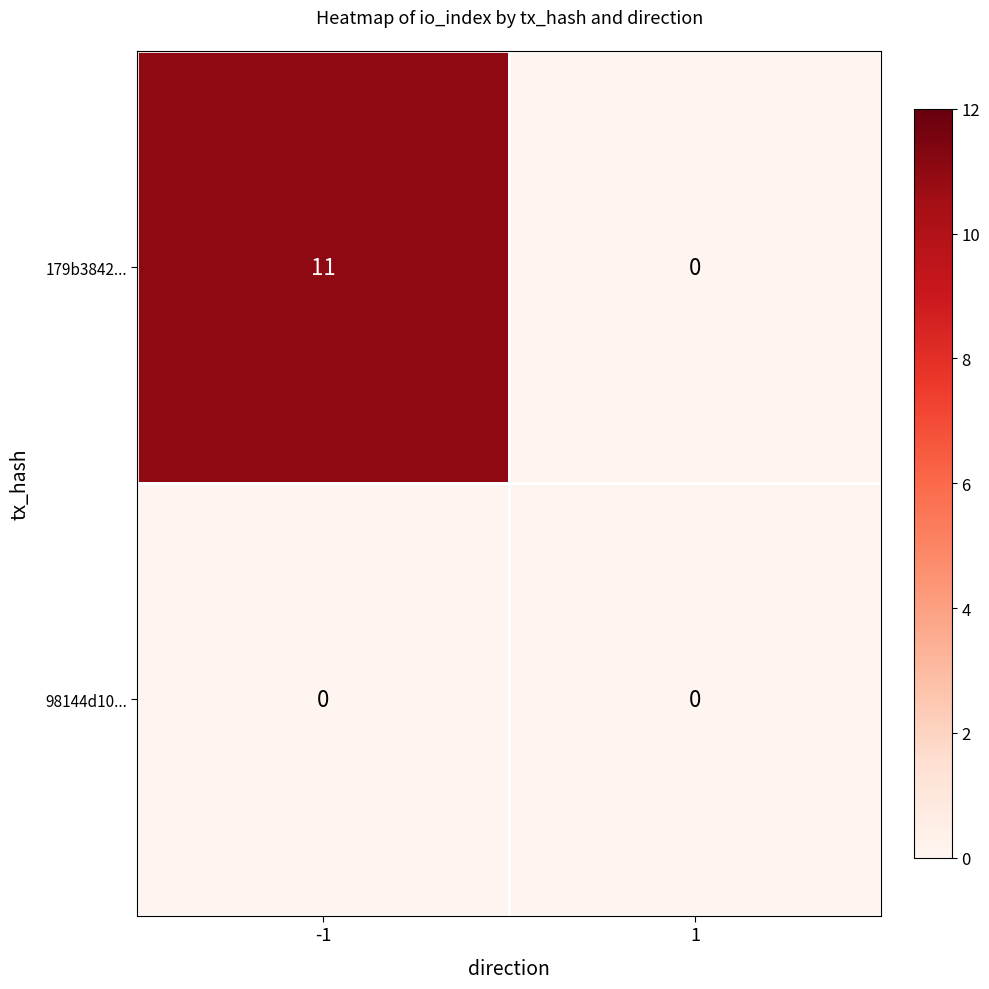

What is the maximum value shown in the chart?

11